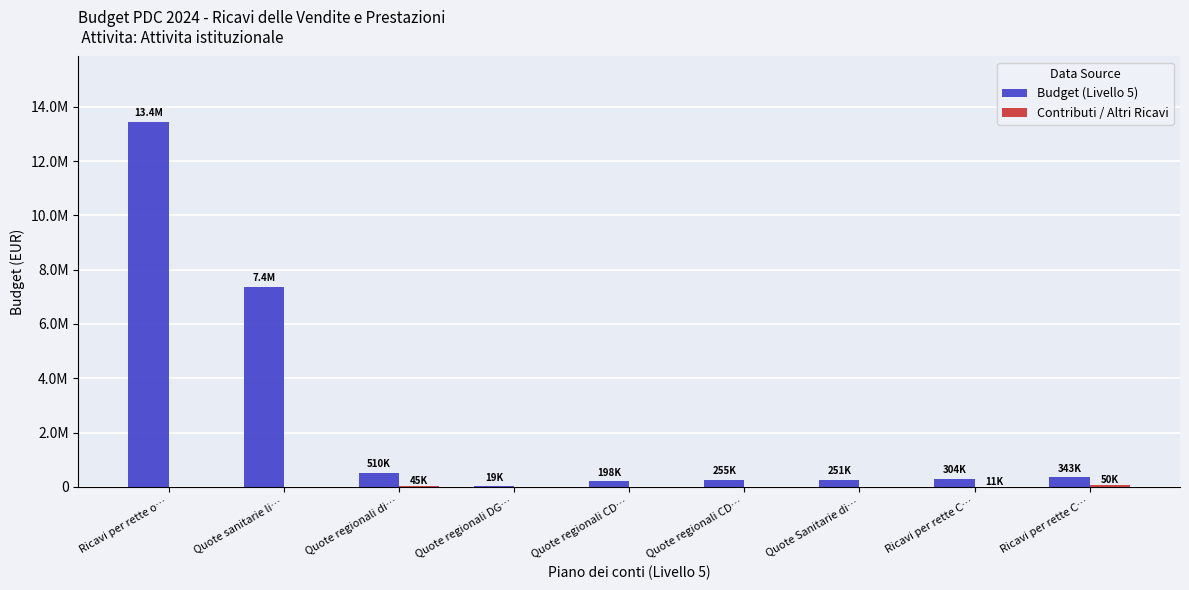

How many bars are there in total?

18